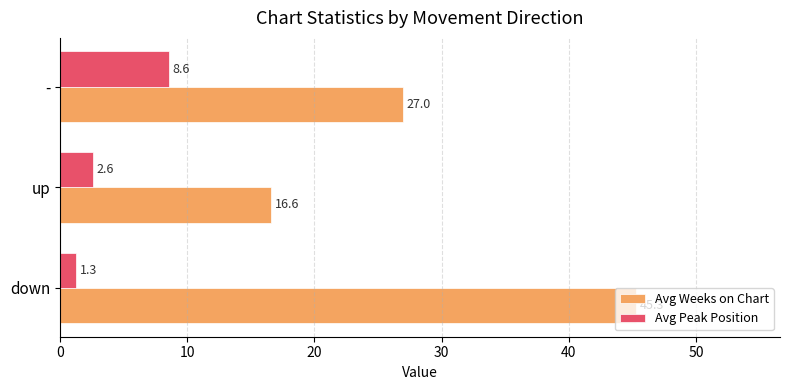

List the labels in order of Avg Peak Position value, largest first.

-, up, down